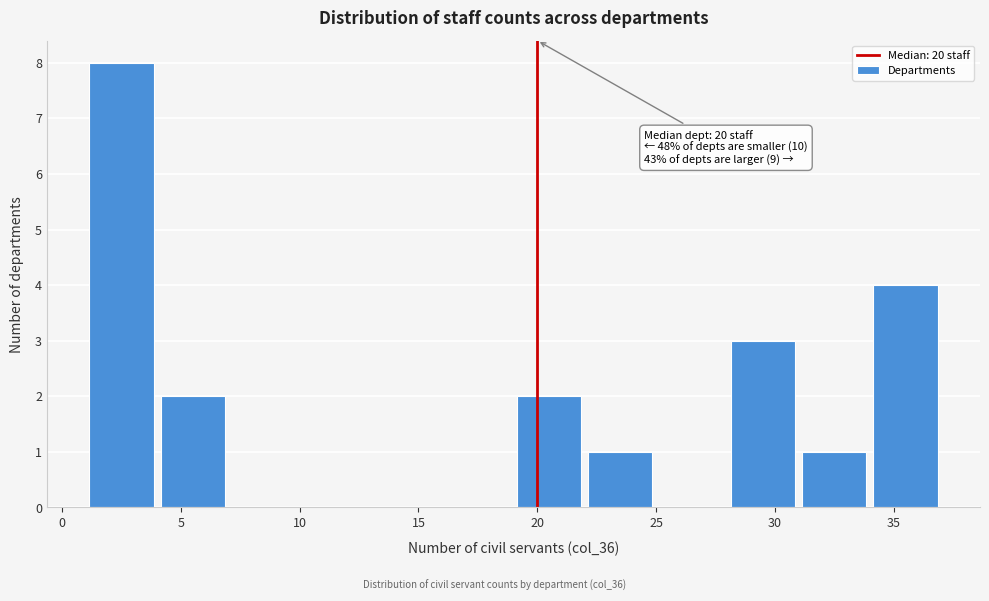

Which range on the x-axis has the tallest bar?

1 to 4